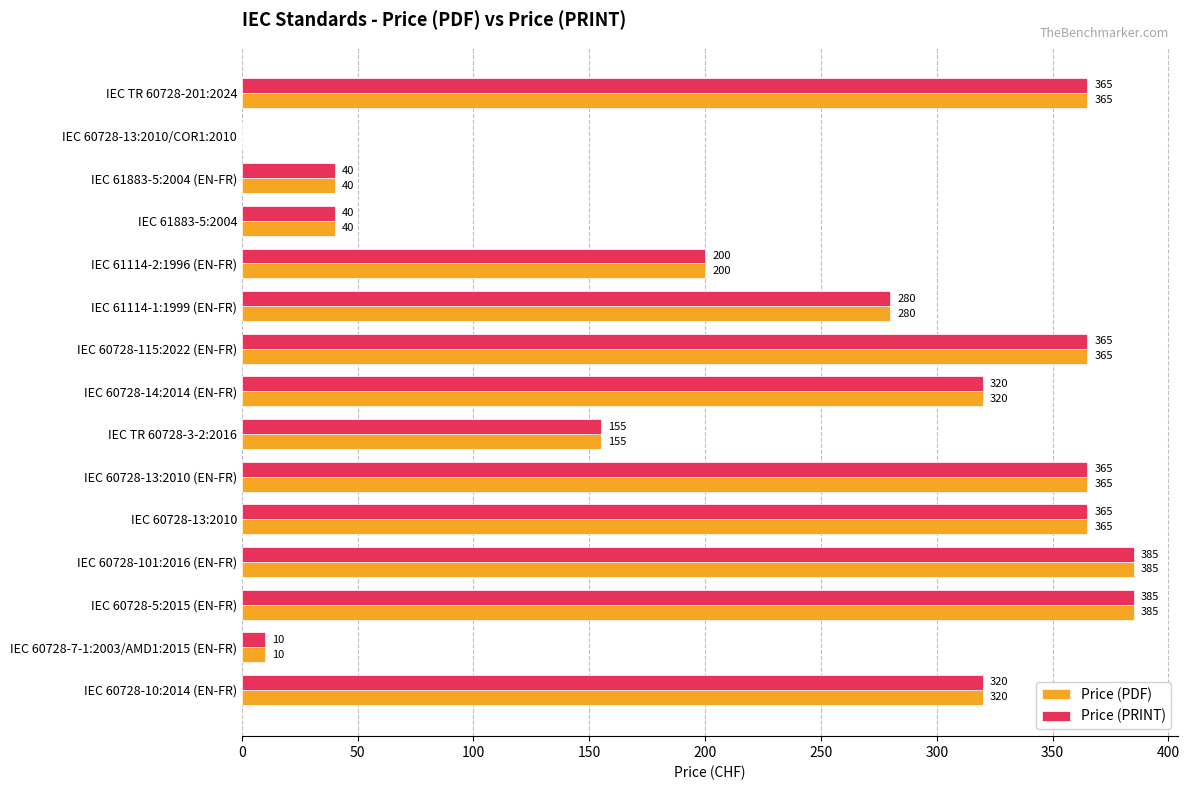

What is the maximum value shown in the chart?

385